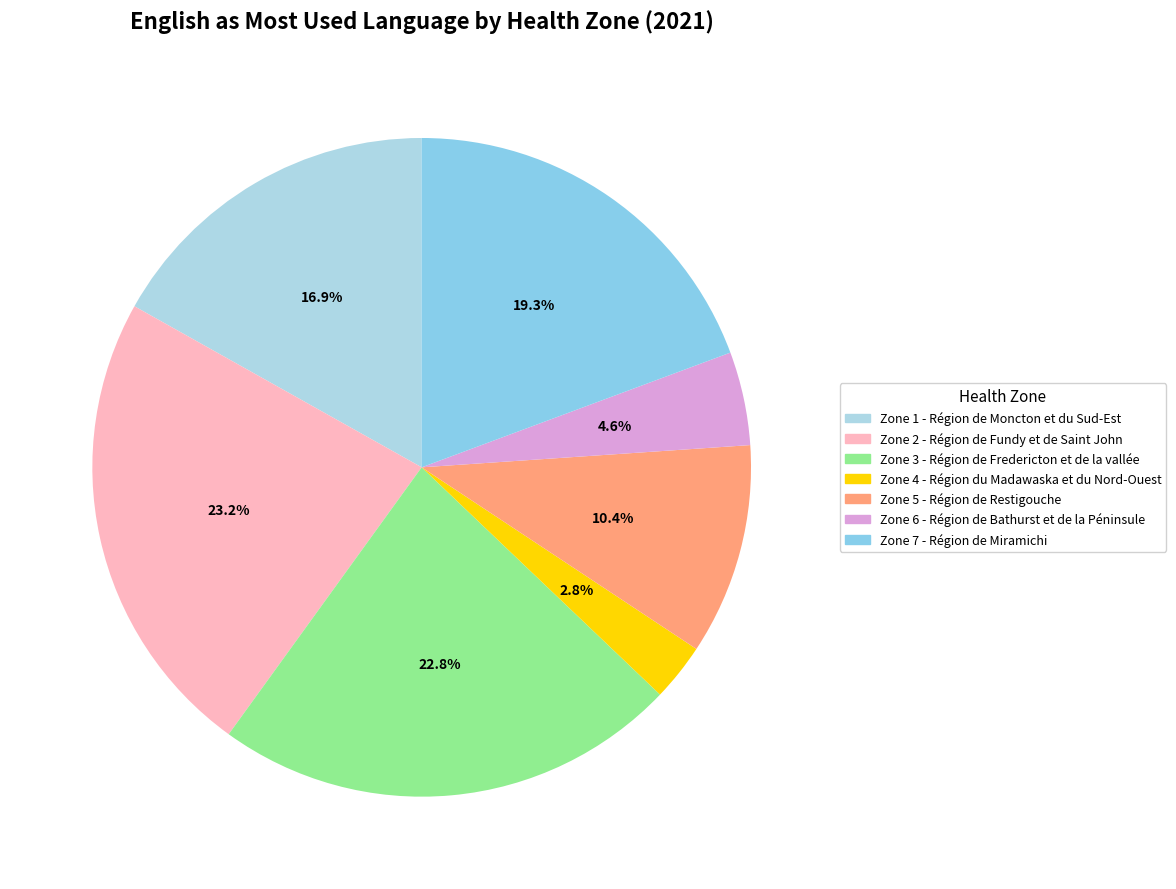

To the nearest percent, what is the combined percentage of Zone 7 - Région de Miramichi and Zone 4 - Région du Madawaska et du Nord-Ouest?

22%